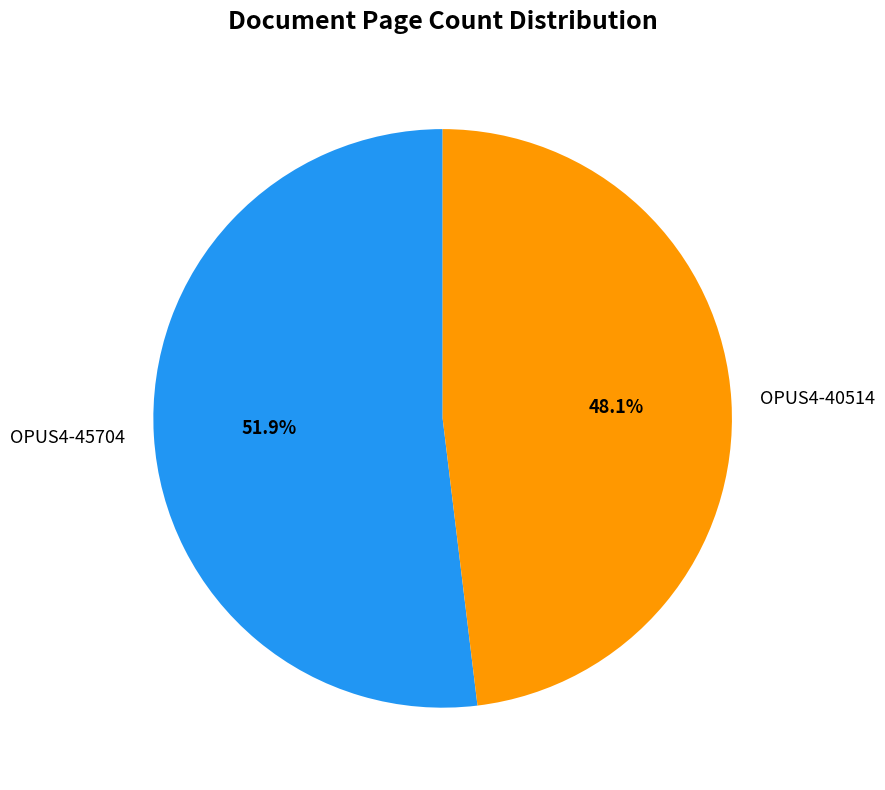

To the nearest percent, what portion does OPUS4-40514 represent?

48%